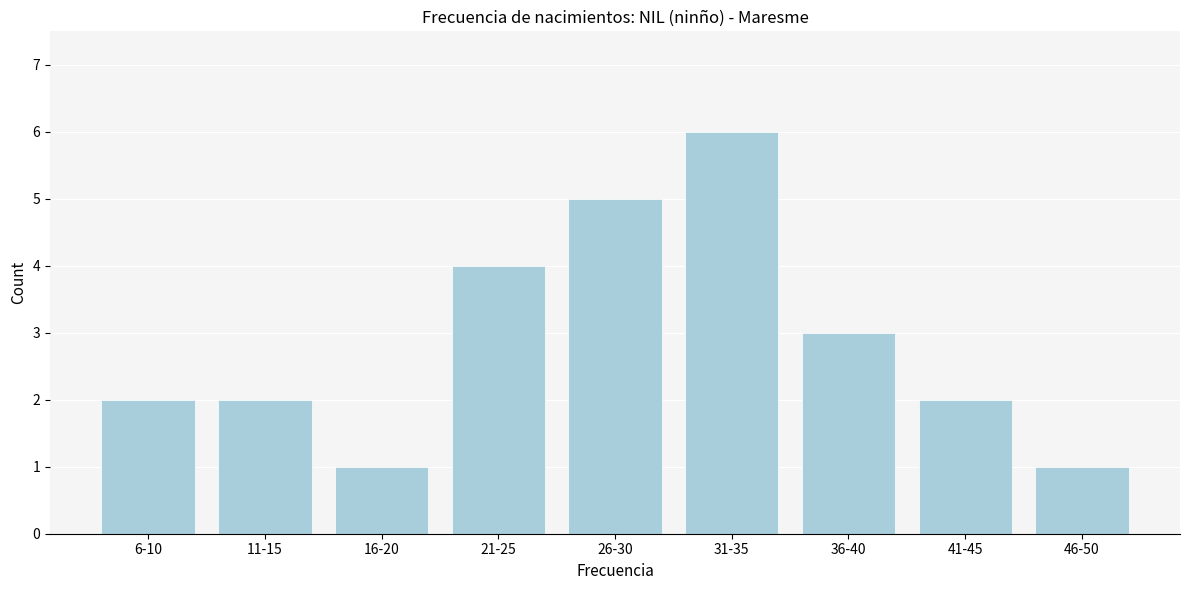

Reading left to right, extract all data points from this chart.

2	2	1	4	5	6	3	2	1